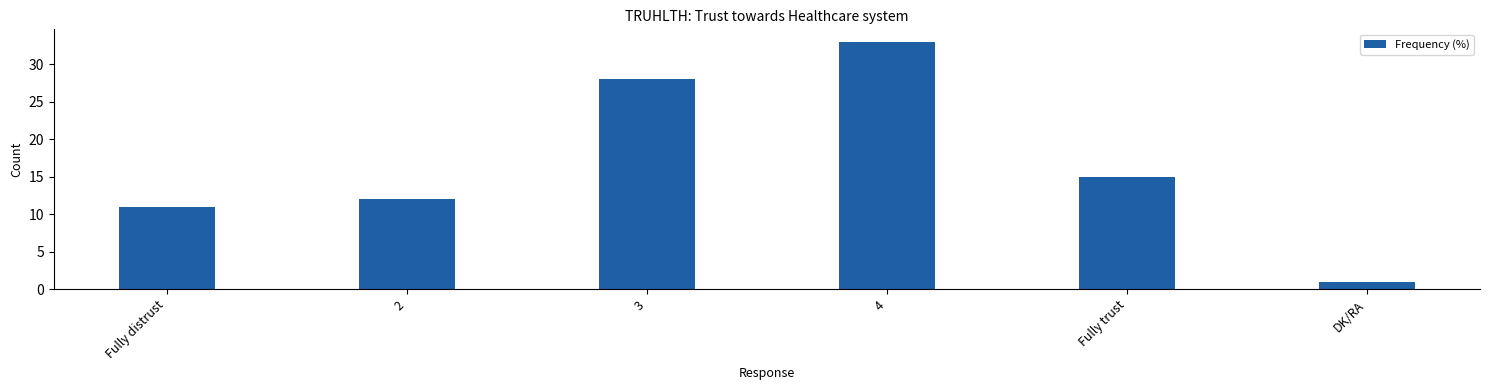

Is it true that the value at Fully trust is 6?

False